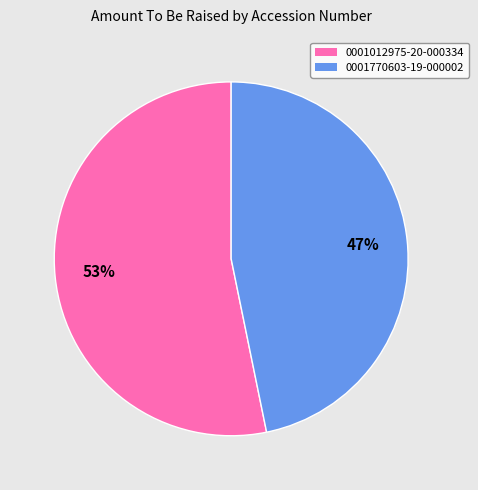

How many slices are in this pie chart?

2